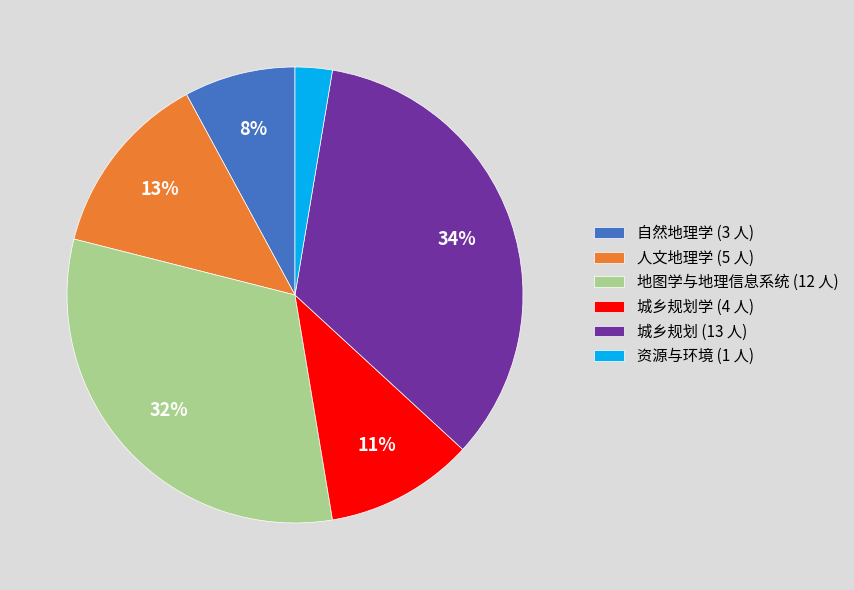

Which category has the biggest portion of the pie?

城乡规划 (13 人)